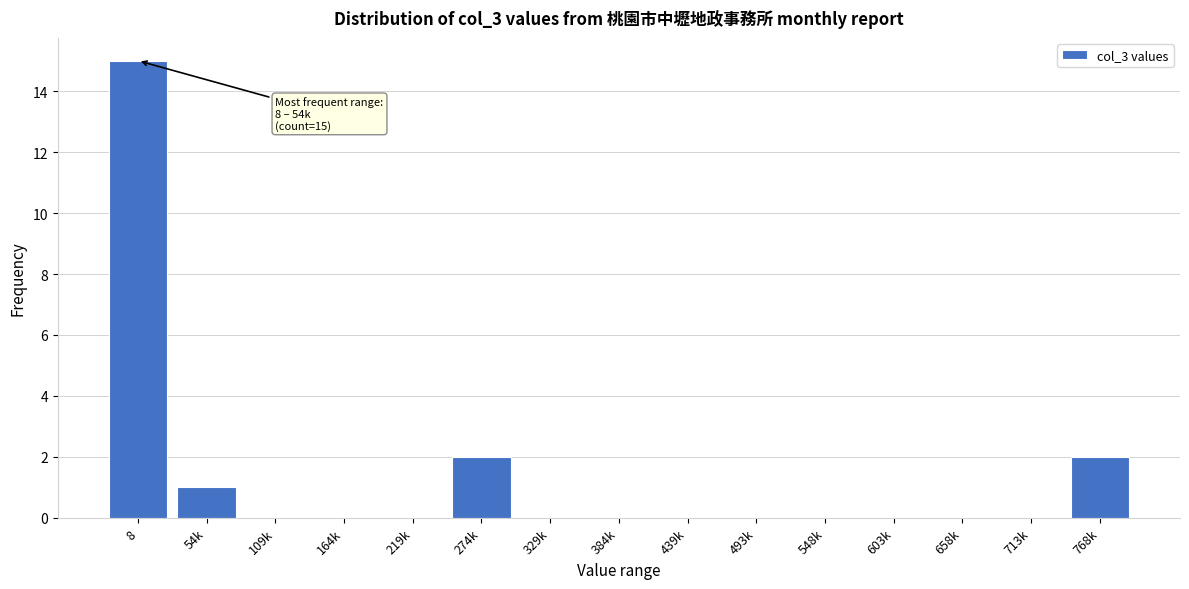

Reading left to right, what are all the values shown in this chart?

8=15	54k=1	109k=0	164k=0	219k=0	274k=2	329k=0	384k=0	439k=0	493k=0	548k=0	603k=0	658k=0	713k=0	768k=2